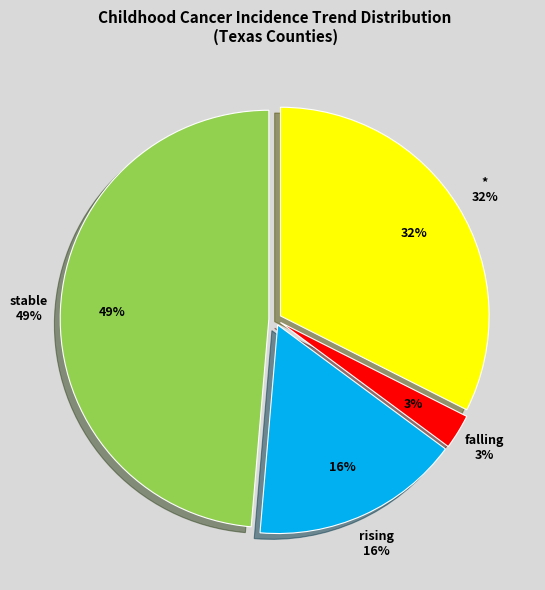

Which category has the biggest portion of the pie?

stable